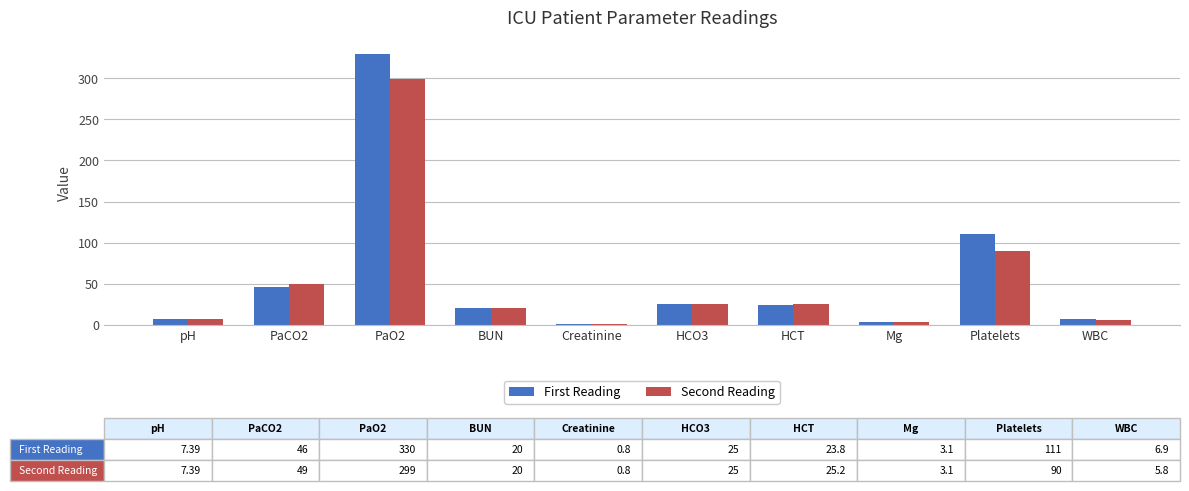

Which series changed the most between Platelets and WBC?

First Reading